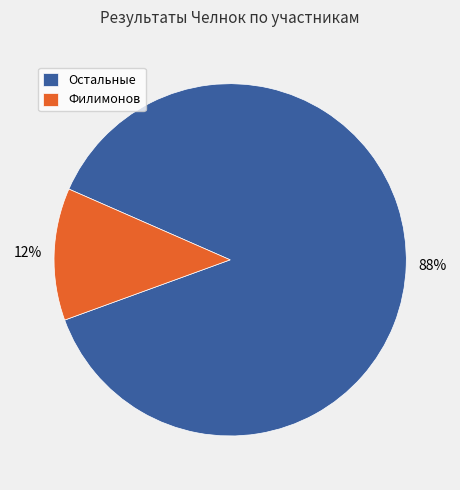

True or false: Филимонов accounts for 12% of the total.

True